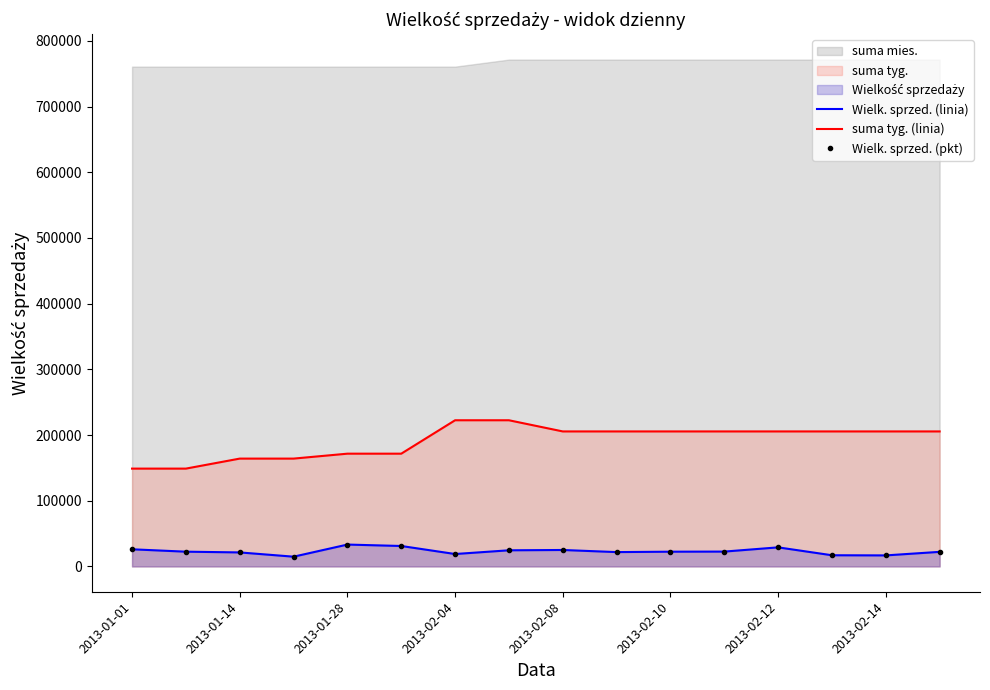

Between 2013-02-10 and 10, which series saw the biggest shift?

suma tyg. (linia)